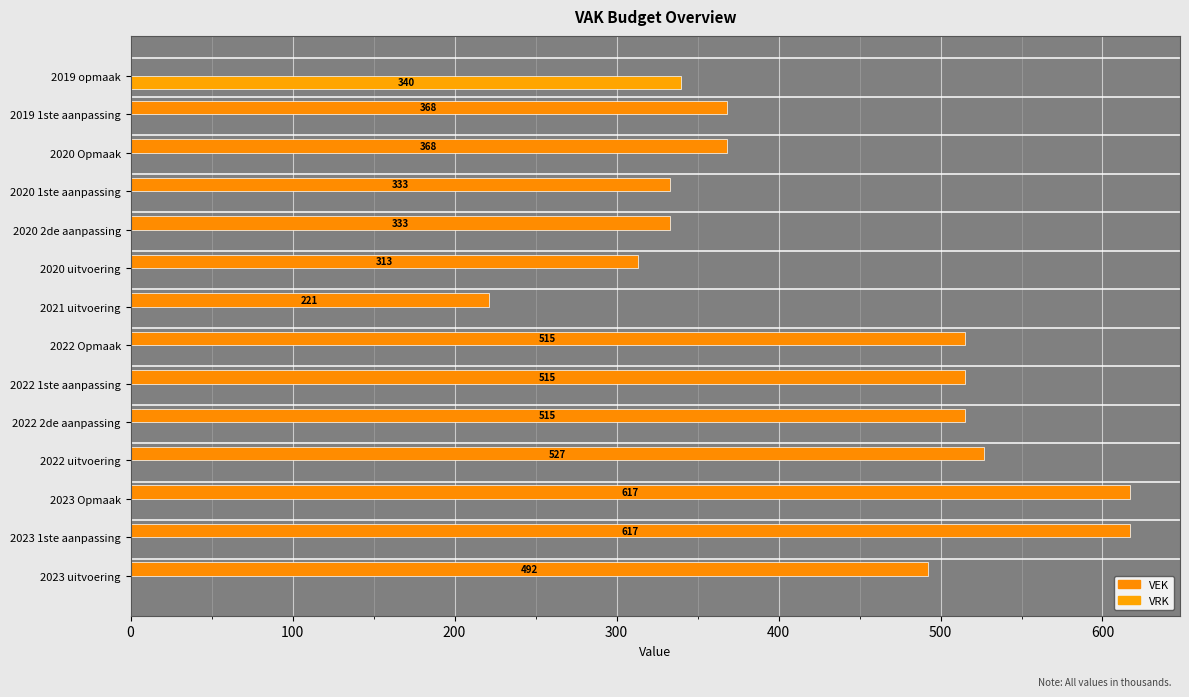

How many data points does each series have?

14